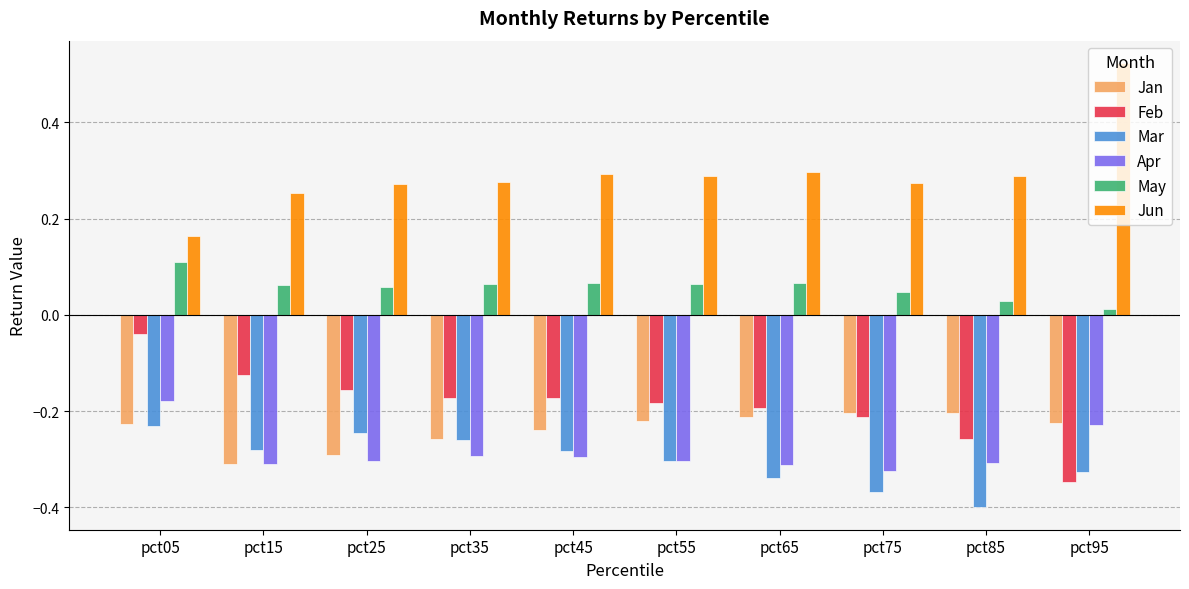

What is the spread (max minus min) of values at pct15?

0.6